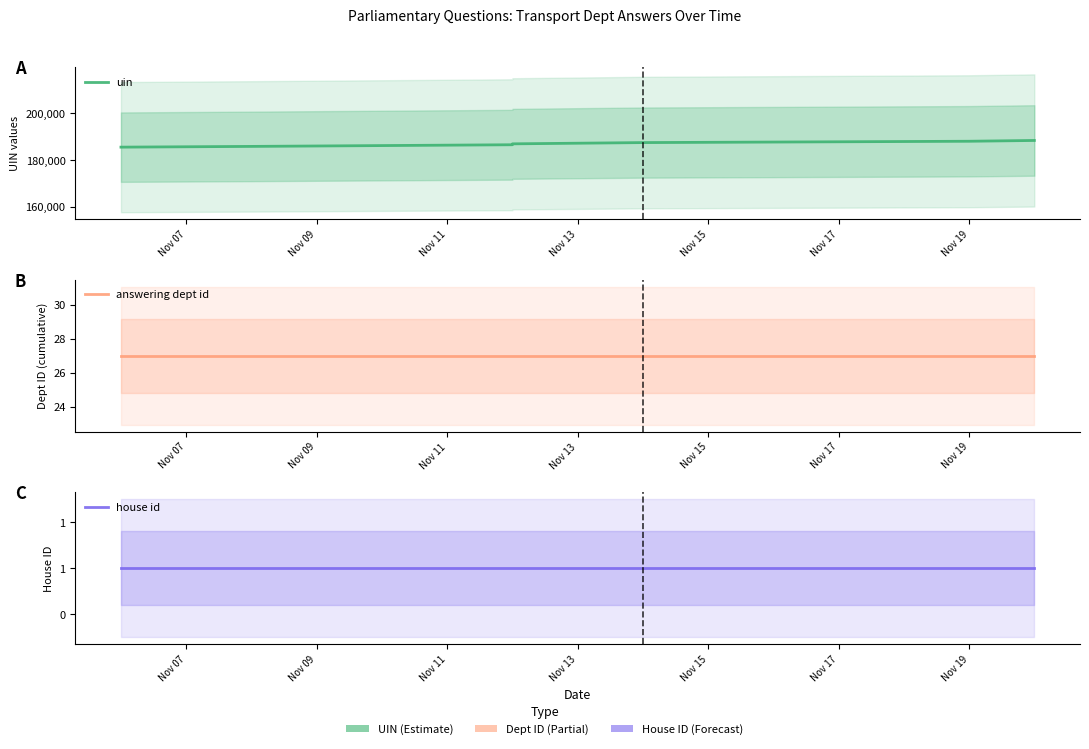

Reading left to right, transcribe all the data shown in this chart.

uin: 185570.0	185887.0	186594.7	186984.0	187519.4	188089.8	188426.1
answering dept id: 27.0	27.0	27.0	27.0	27.0	27.0	27.0
house id: 1.0	1.0	1.0	1.0	1.0	1.0	1.0